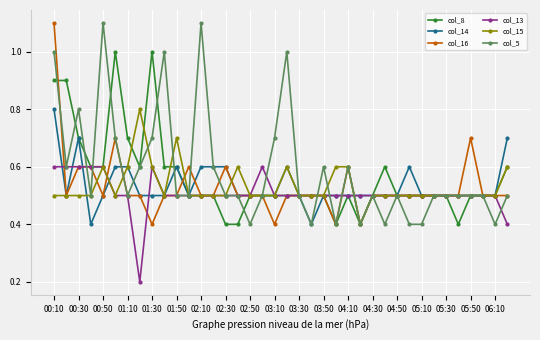

True or false: col_16 has more than 0 points higher than both neighbors.

True